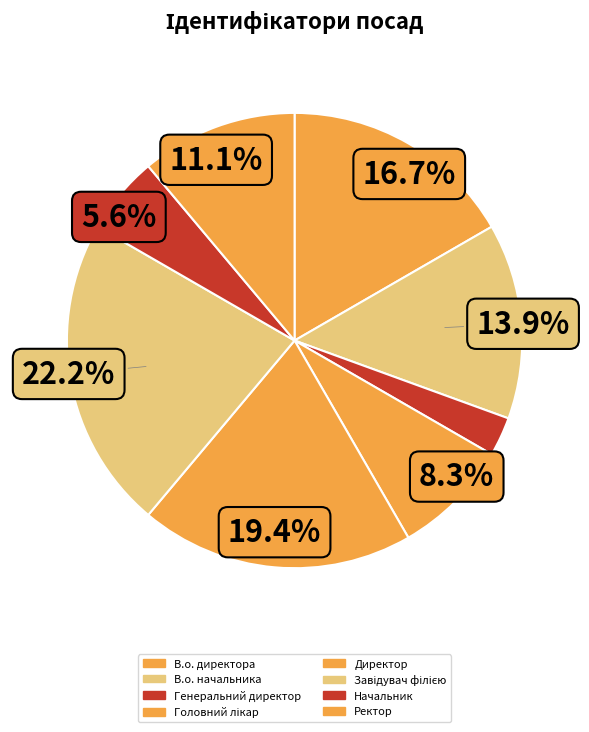

True or false: Генеральний директор accounts for 3% of the total.

True